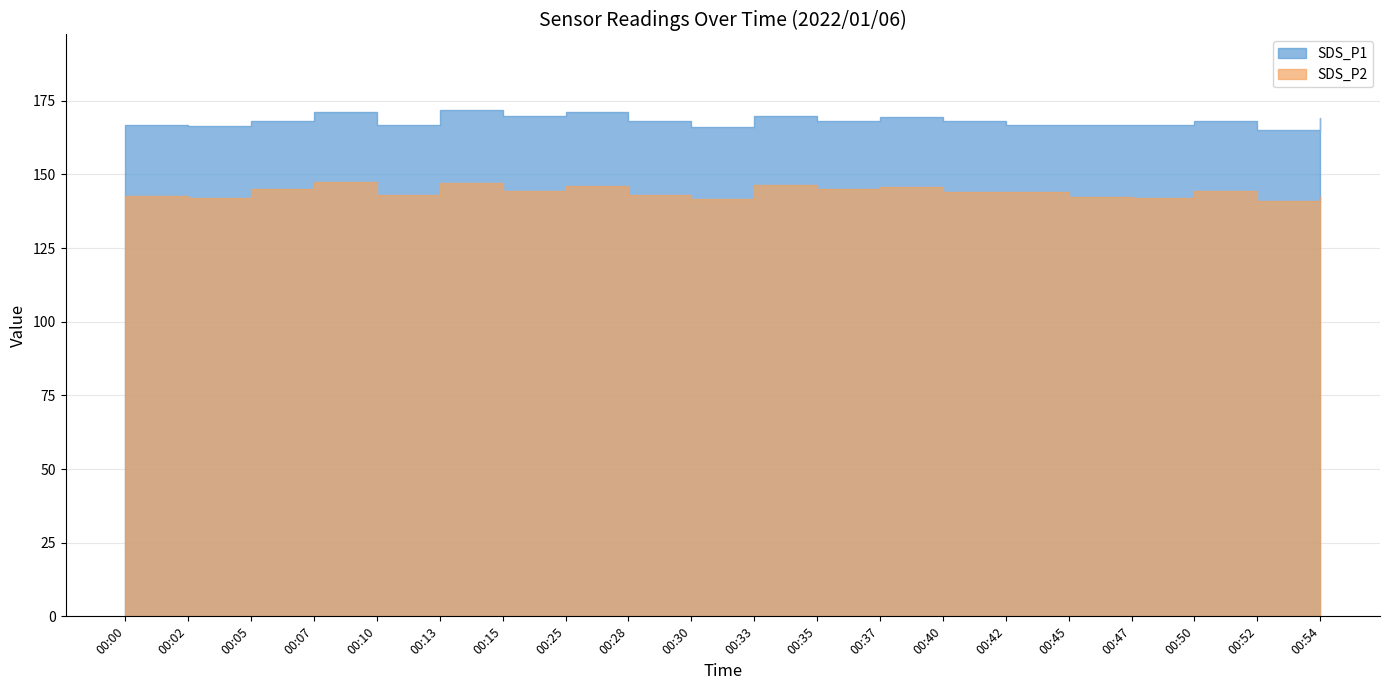

Which series has the largest range (max minus min)?

SDS_P1